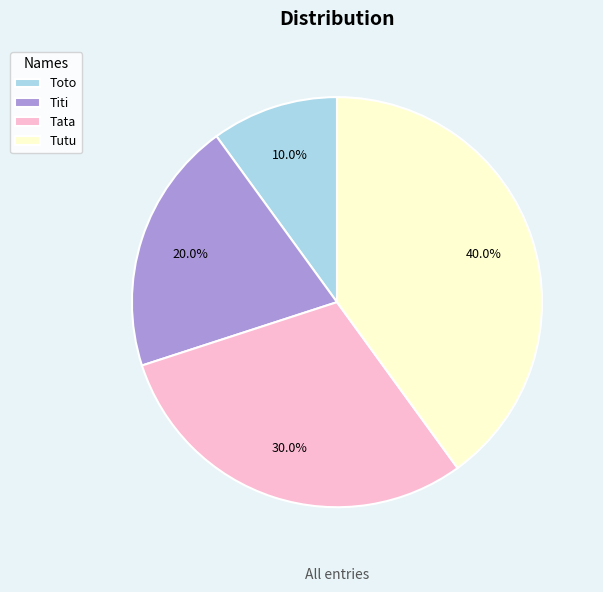

How many slices are in this pie chart?

4